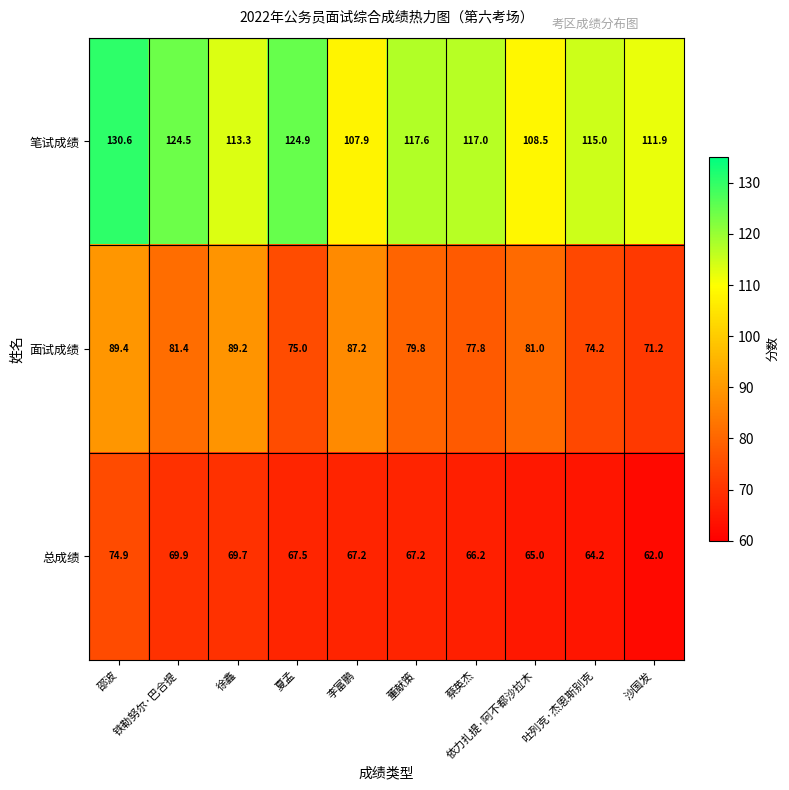

What is the lowest value of the 笔试成绩 series?

107.9